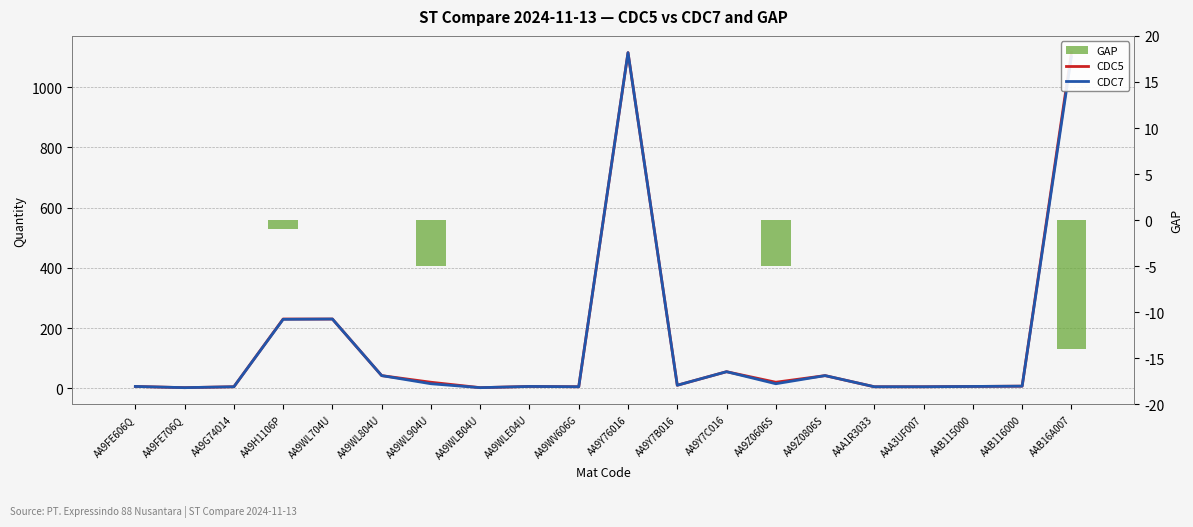

Which series changed the most between AA9WL704U and AAB16A007?

CDC5